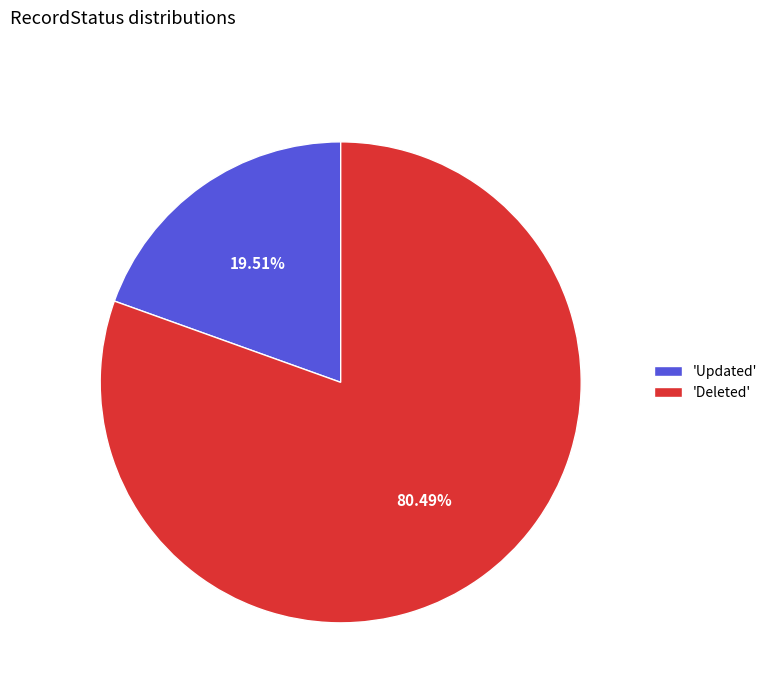

What is the ratio of the value at 'Deleted' to the value at 'Updated'?

4.1